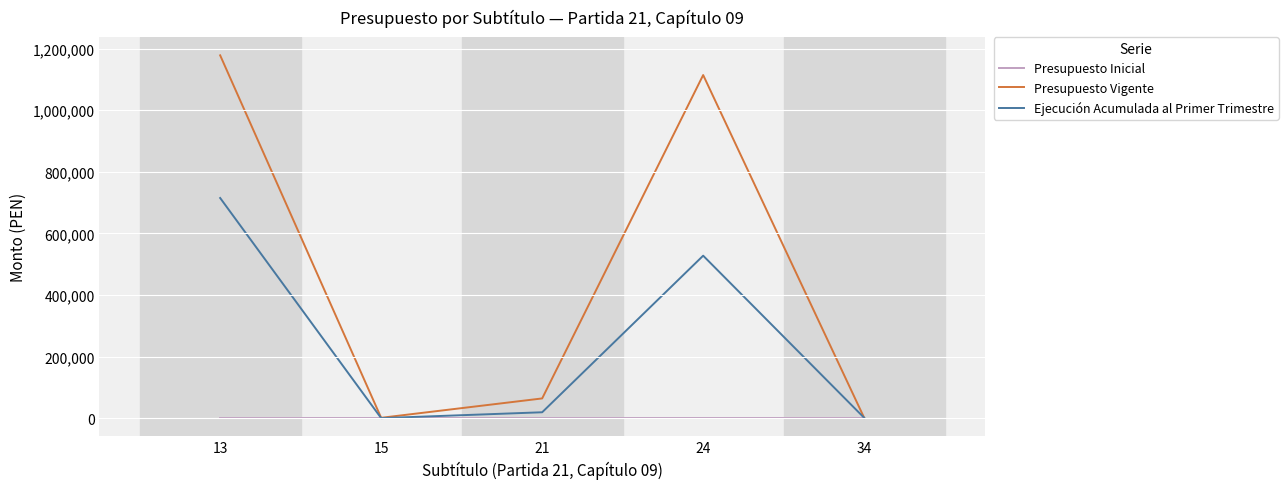

Between 21 and 24, which series saw the biggest shift?

Presupuesto Vigente